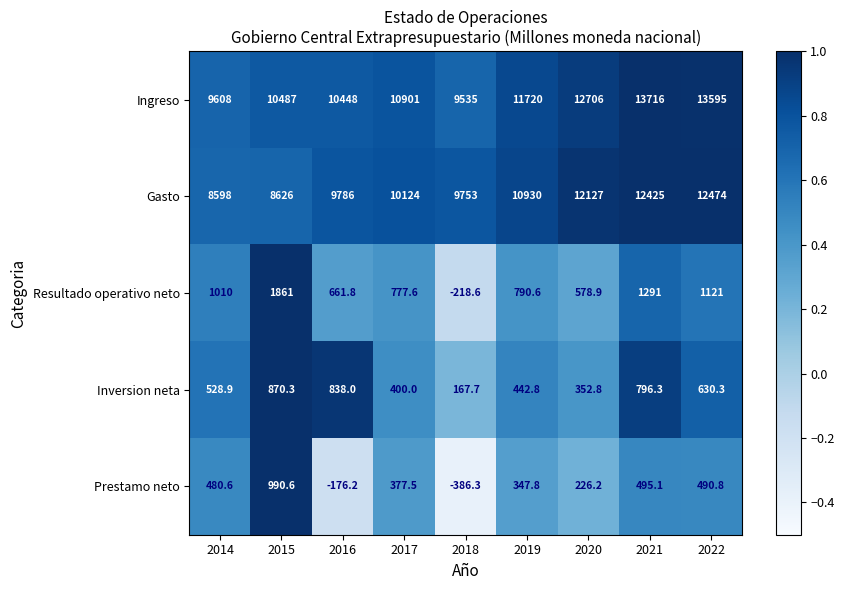

What is the sum of all Prestamo neto values?

2846.1